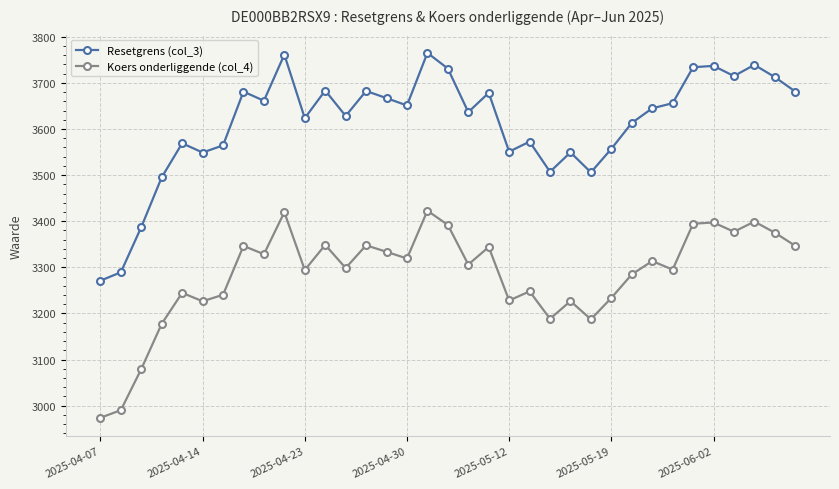

True or false: Koers onderliggende (col_4) and Resetgrens (col_3) cross at least once.

False